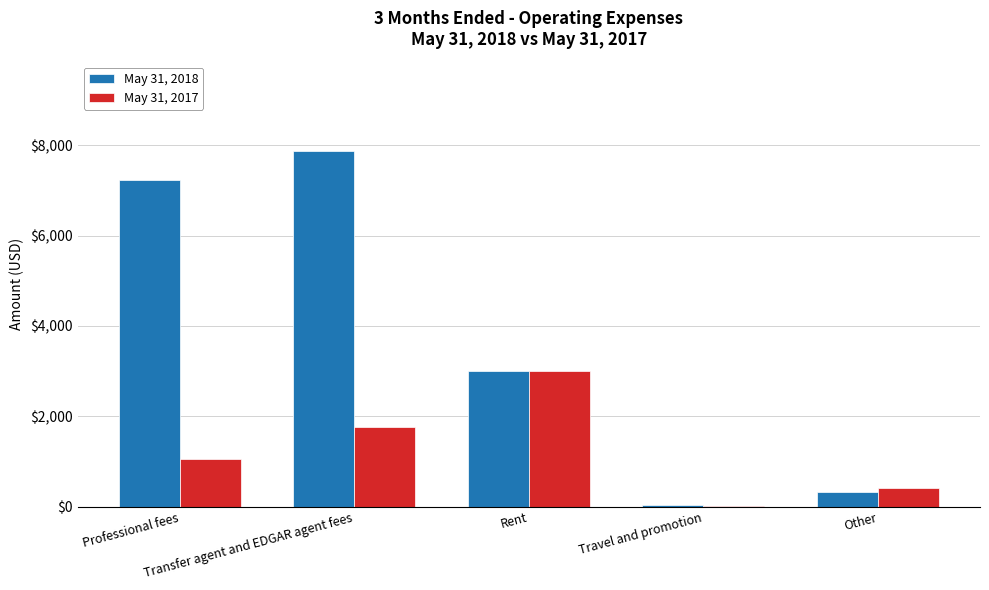

How many distinct data groups are displayed?

2